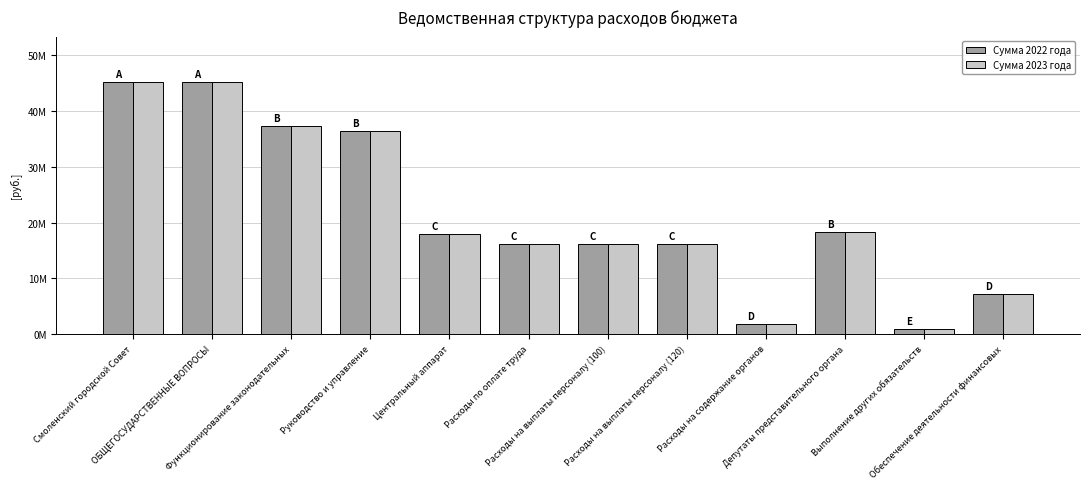

Are the bars horizontal?

No